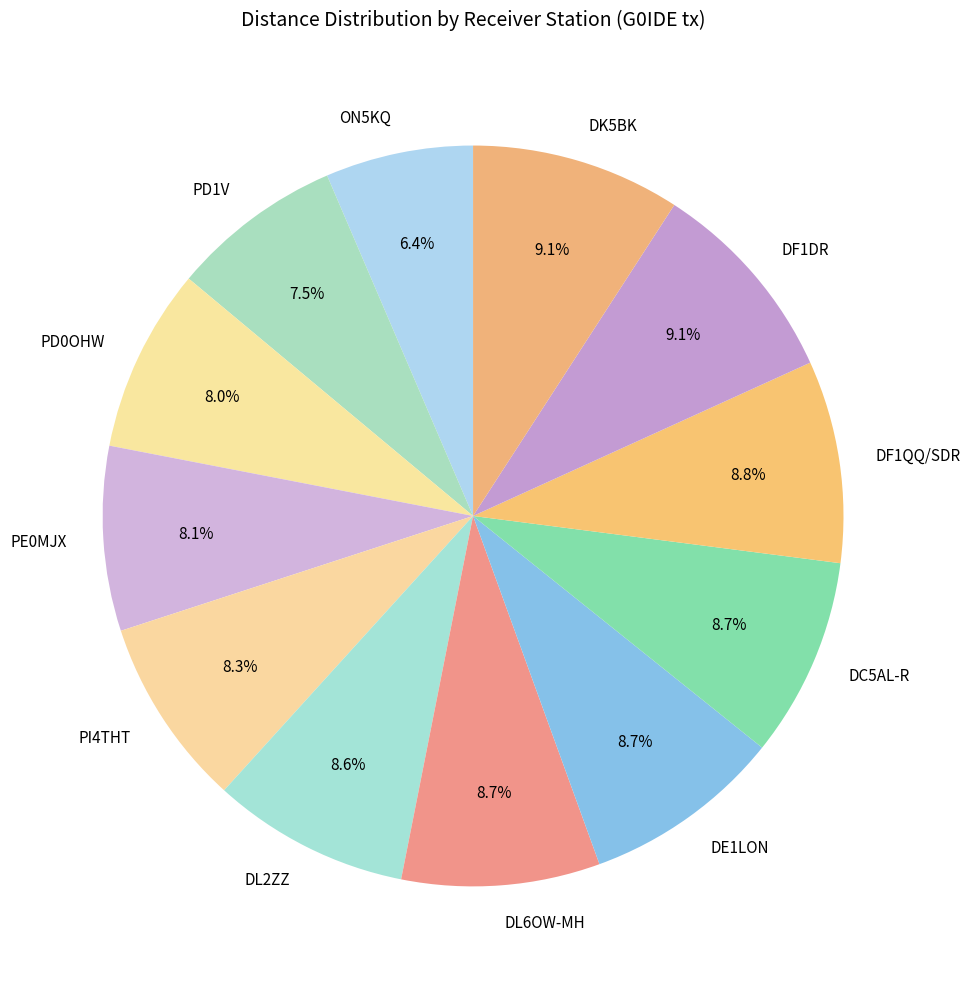

Which slice is the smallest?

ON5KQ